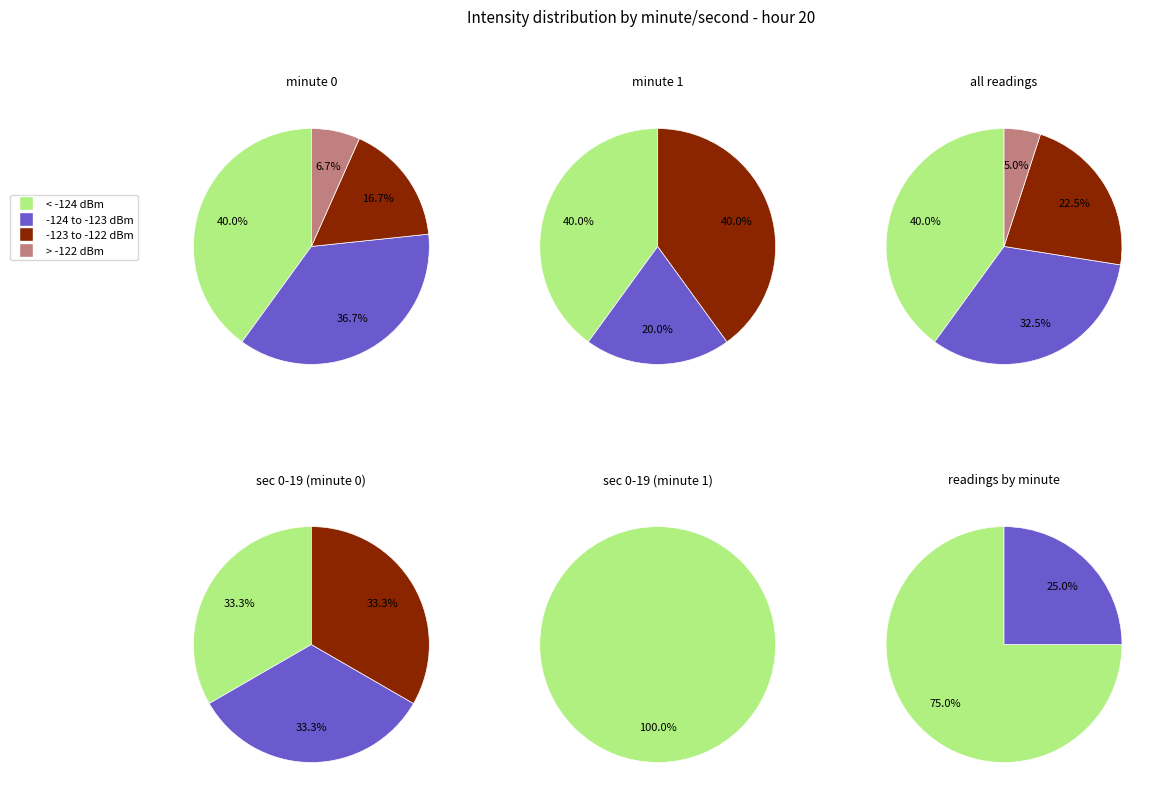

What percentage is NOT represented by 42?

100.0%